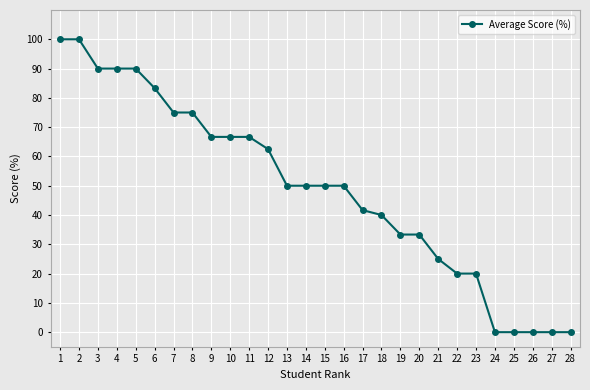

What is the value of the 2nd point from the left?

100.0